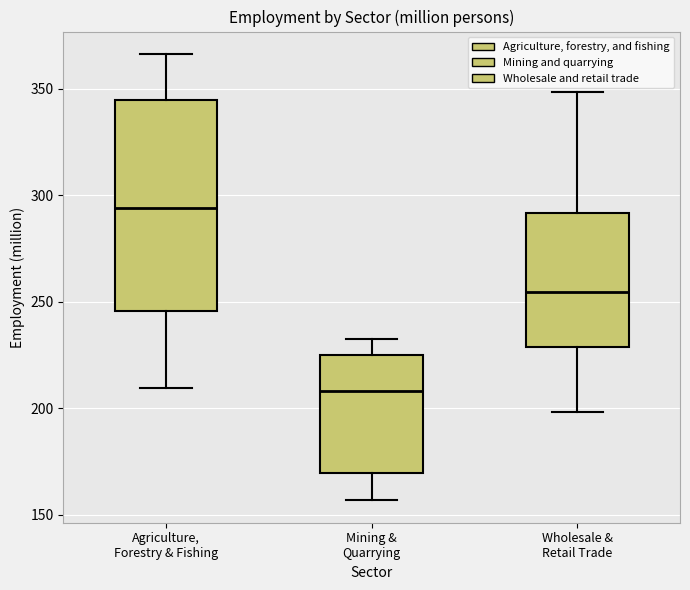

Reading left to right, read every box against the y-axis: the position of its median line, the range the box covers, and the ends of its whiskers. The values are not printed on the chart, so give them approximately, as read against the axis.

Agriculture, Forestry & Fishing: median 295, box 245 to 345, whiskers 210 to 365
Mining & Quarrying: median 210, box 170 to 225, whiskers 155 to 230
Wholesale & Retail Trade: median 255, box 230 to 290, whiskers 200 to 350